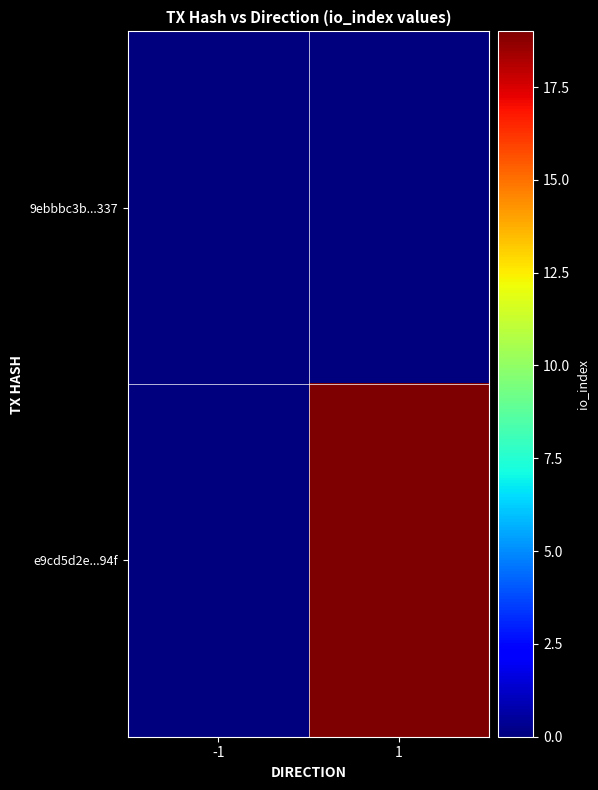

Reading left to right, extract all data points from this chart.

9ebbbc3b...337: -1=0	1=0
e9cd5d2e...94f: -1=0	1=19